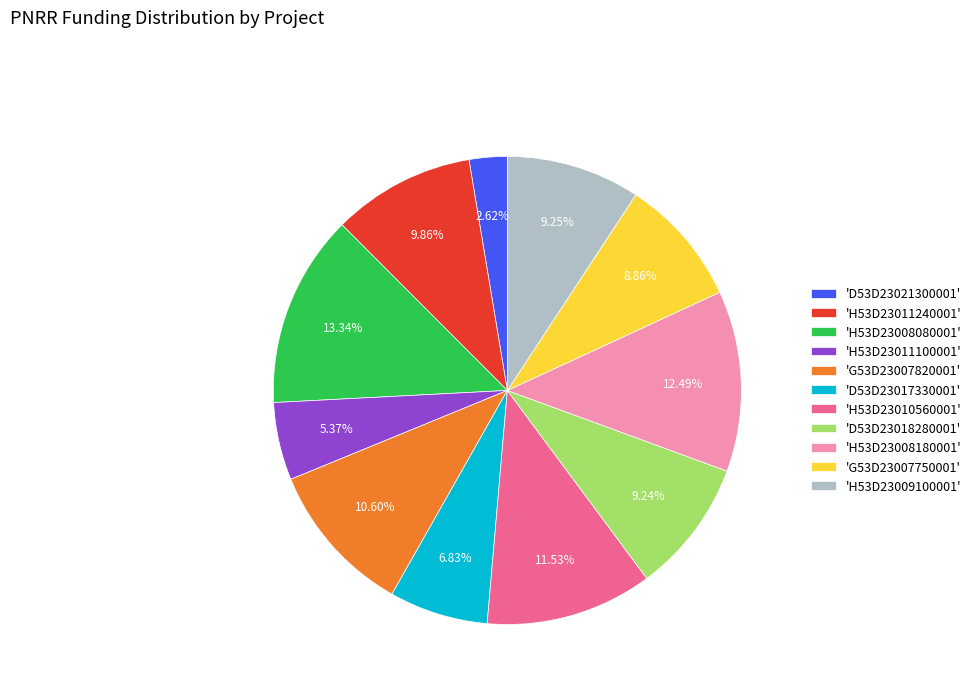

Is 'D53D23017330001' the majority of the pie?

No